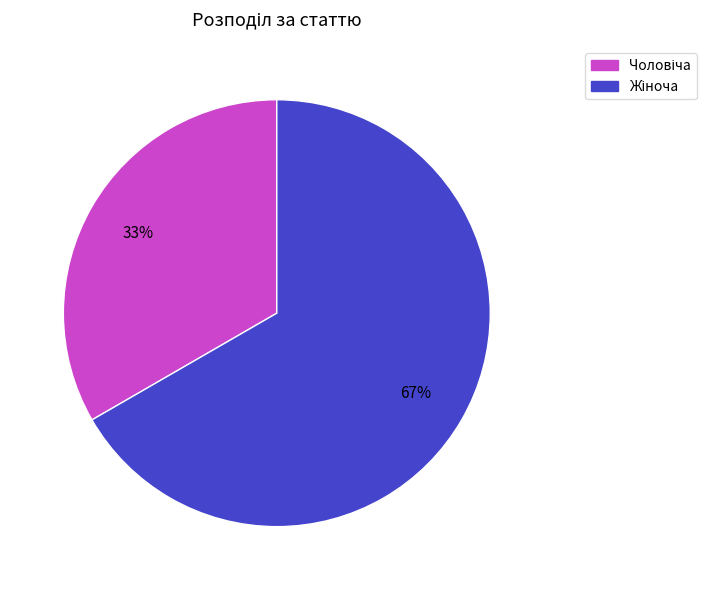

To the nearest percent, what is the average slice percentage?

50%